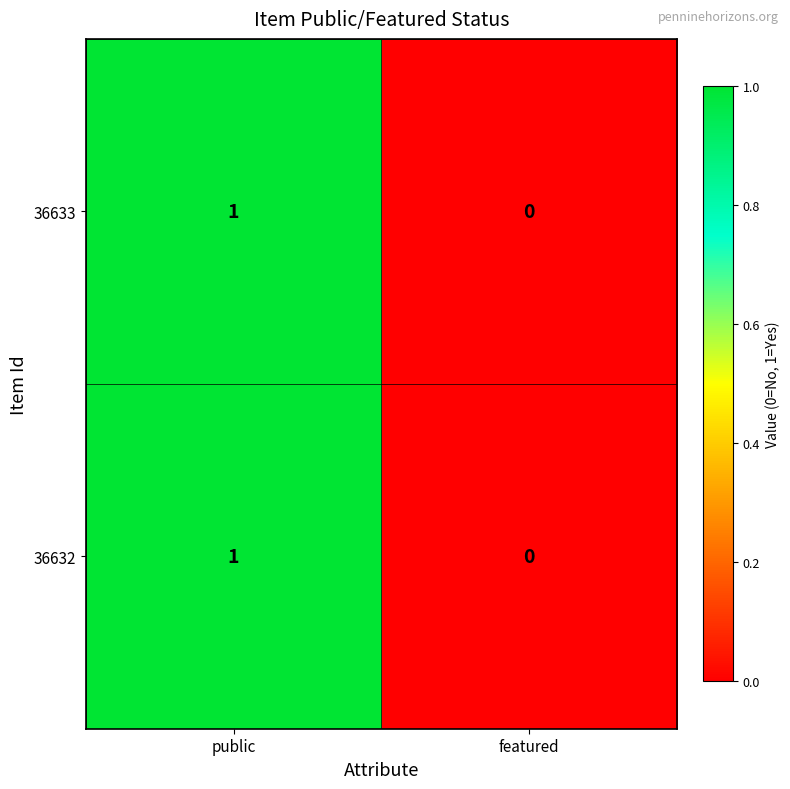

Where is 36633 nearest to the value 0?

featured